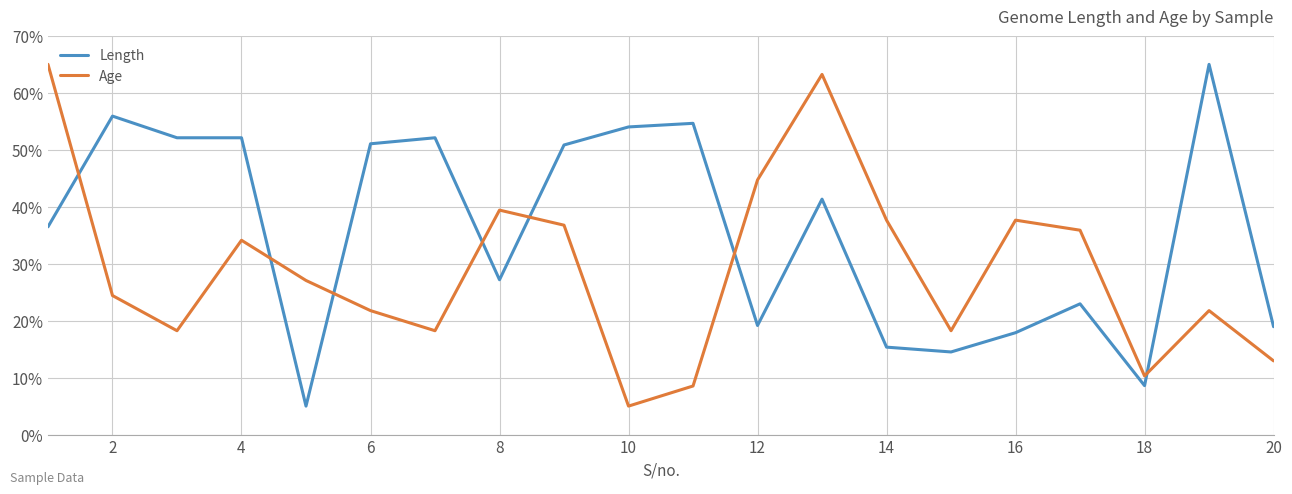

How many categories are shown in the chart?

20